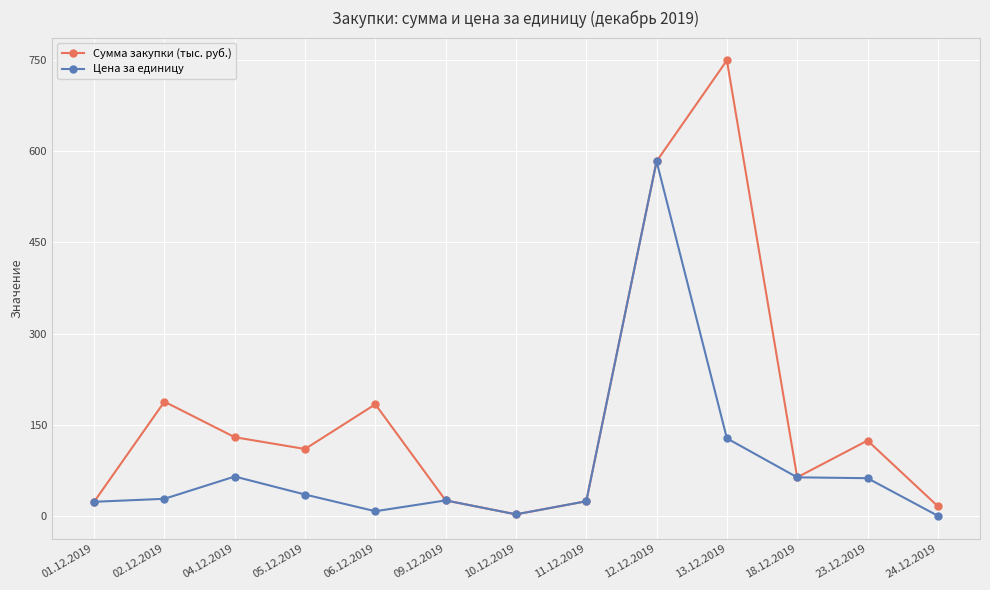

What is the sum of the Сумма закупки (тыс. руб.) values at 01.12.2019 and 05.12.2019?

133.1